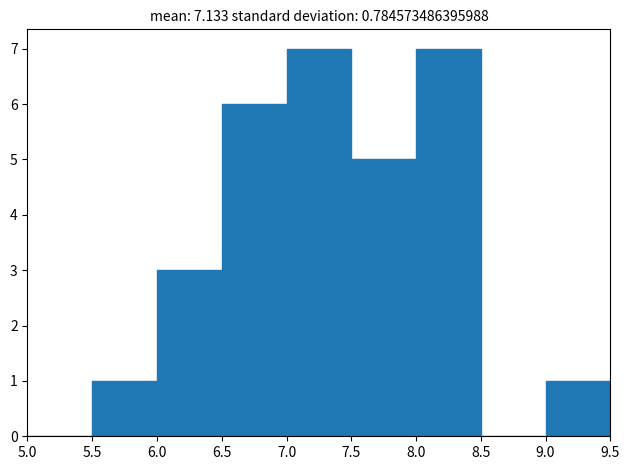

Reading left to right, transcribe this chart: for each bar, give the range it covers on the x-axis and its height. The values are not printed on the chart, so give them approximately, as read against the axis.

5.0 to 5.5: 0
5.5 to 6.0: 1
6.0 to 6.5: 3
6.5 to 7.0: 6
7.0 to 7.5: 7
7.5 to 8.0: 5
8.0 to 8.5: 7
8.5 to 9.0: 0
9.0 to 9.5: 1